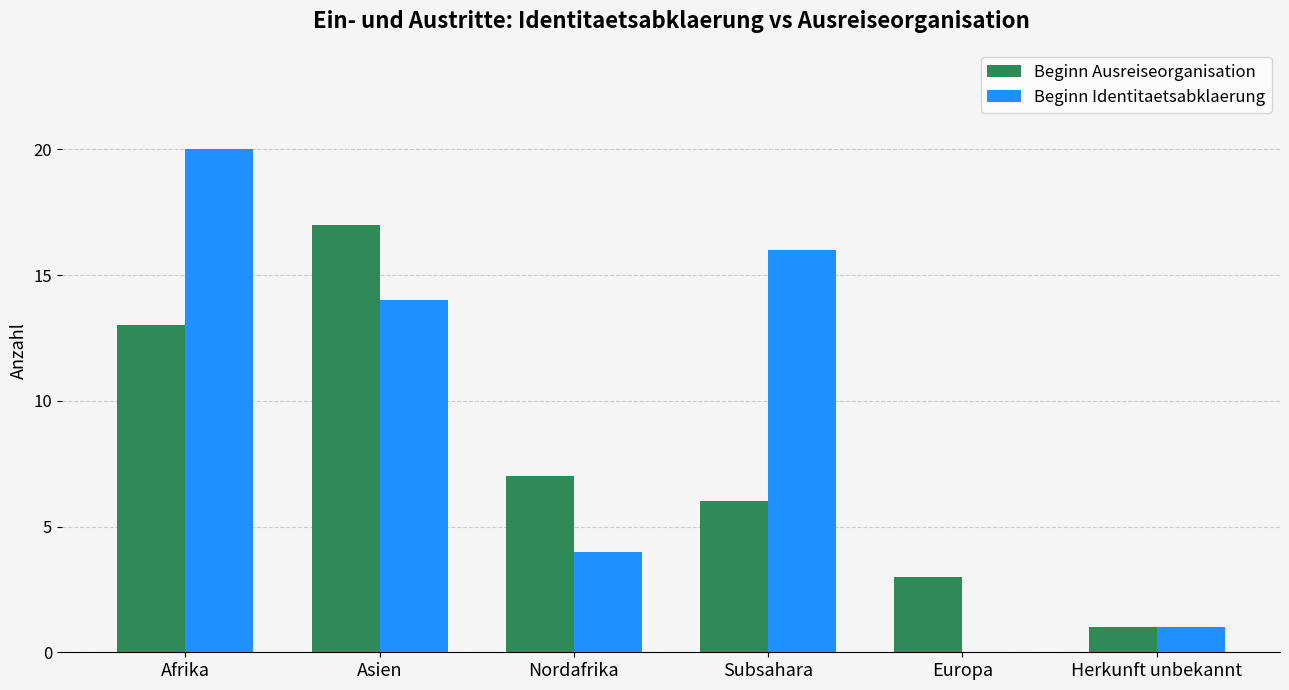

How many groups of bars are there?

6